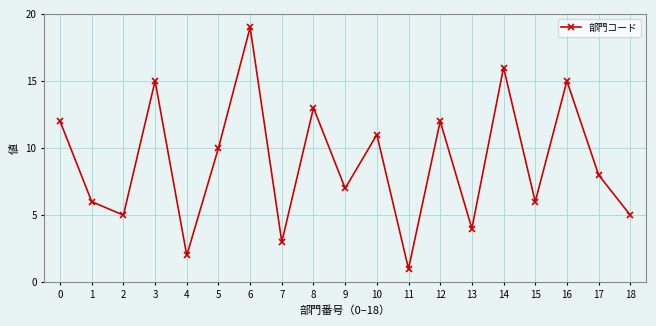

What is the value of the 15th point from the left?

16